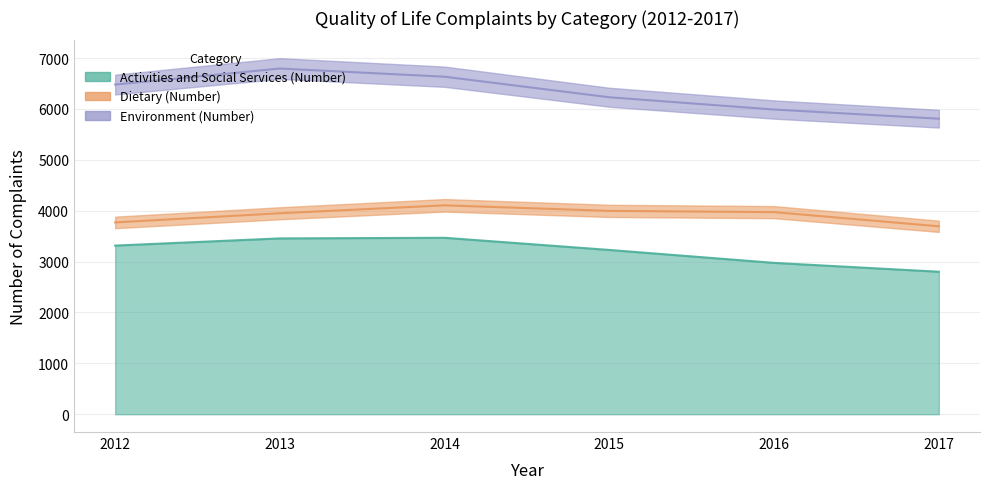

How many lines are shown in the chart?

3